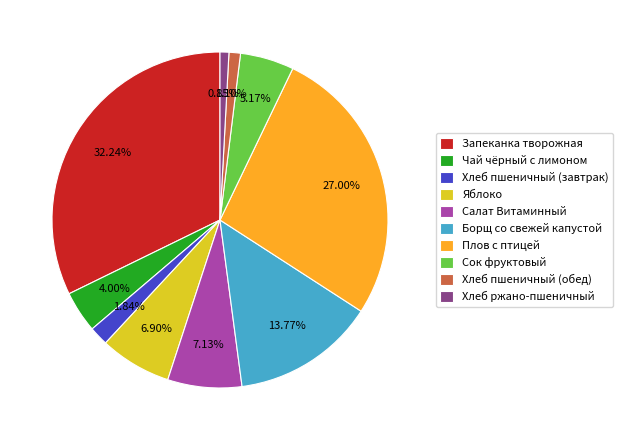

Which category has the biggest portion of the pie?

Запеканка творожная